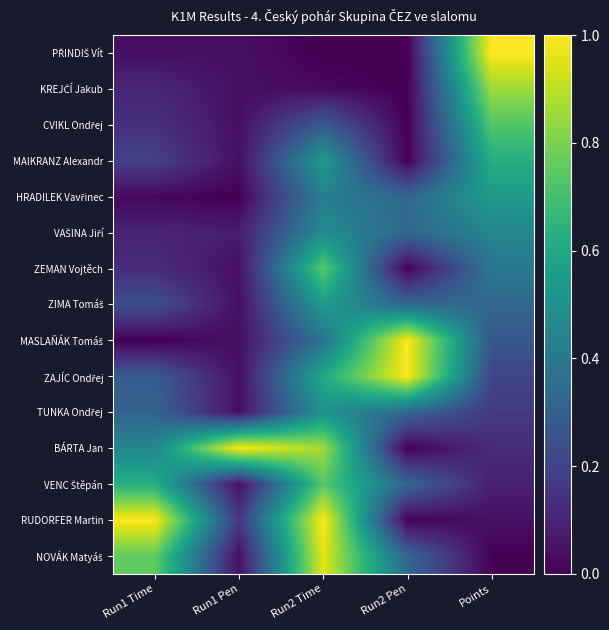

What is the difference between the highest and lowest values at Points?

1.0